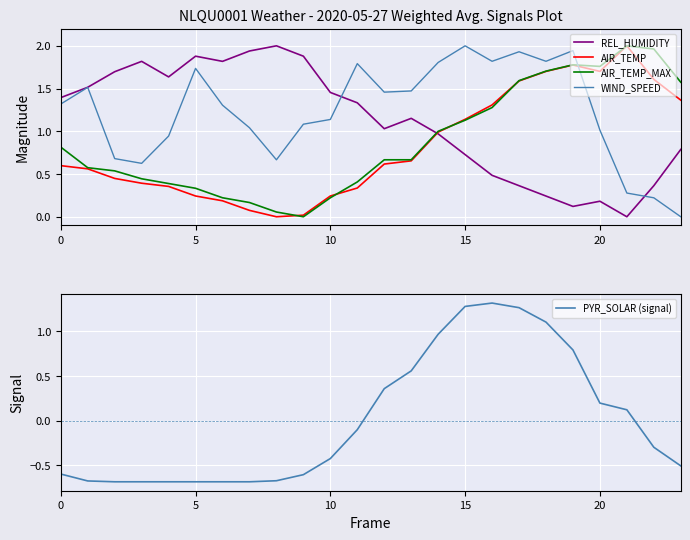

How many values in PYR_SOLAR (signal) are below zero?

14